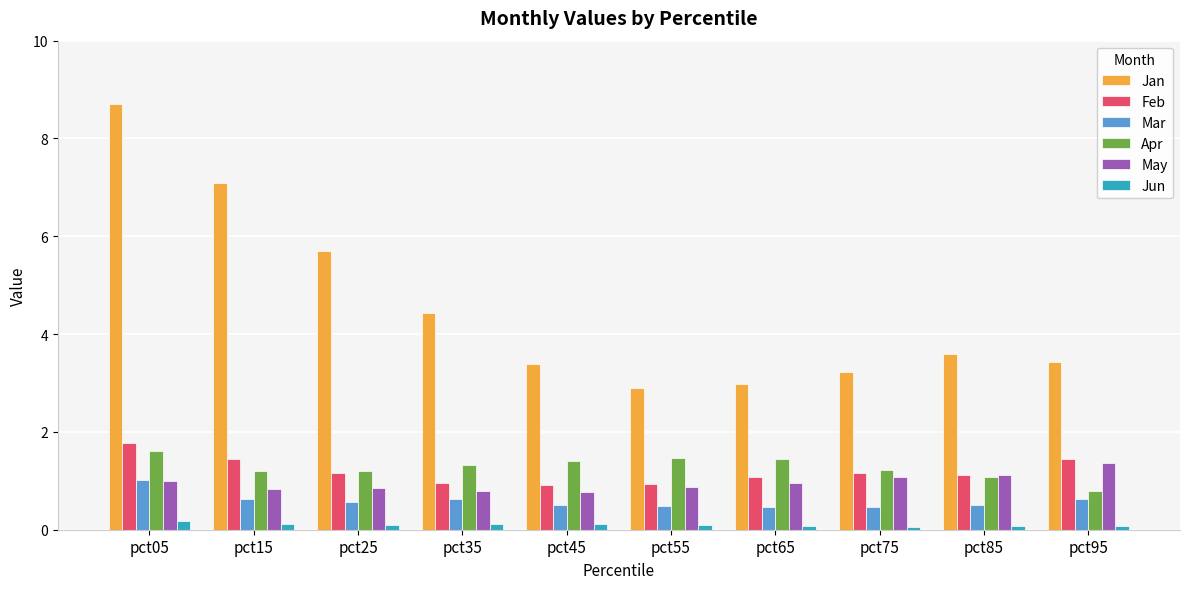

At how many categories does at least one series exceed 2?

10